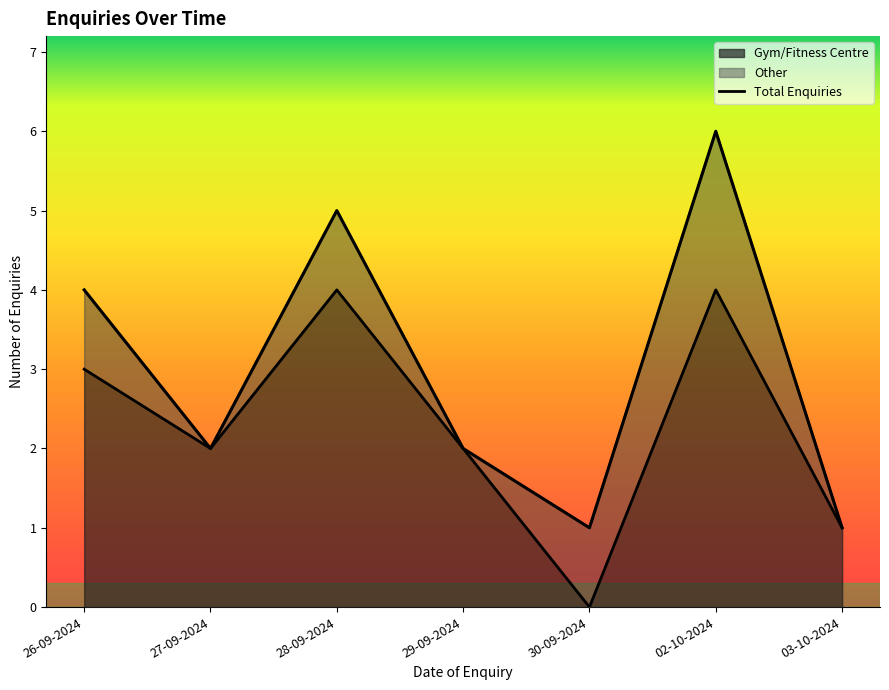

At which label does the data first exceed 3?

28-09-2024